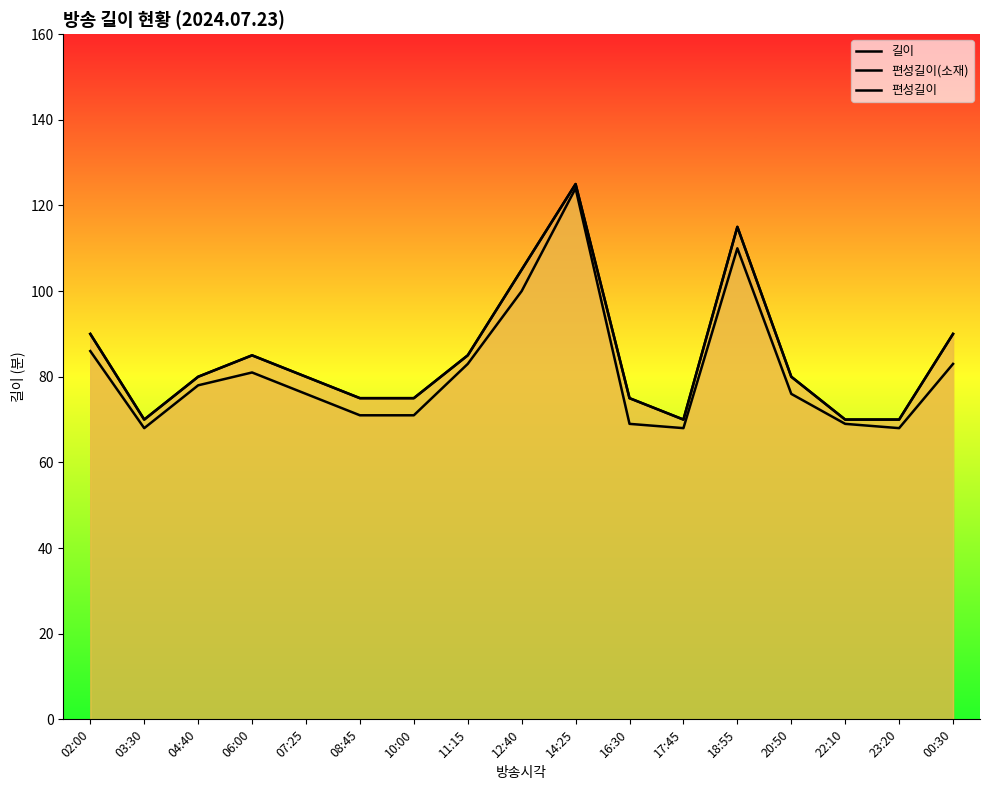

What is the label of the 10th point from the right?

11:15